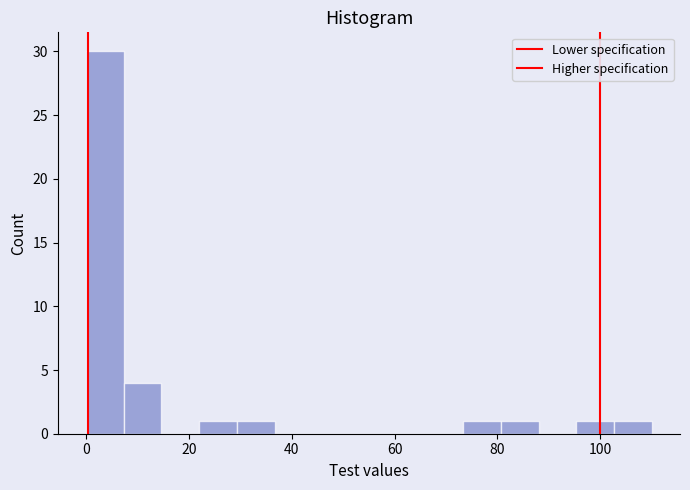

Read against the x-axis, roughly where is the centre of the tallest bar?

4